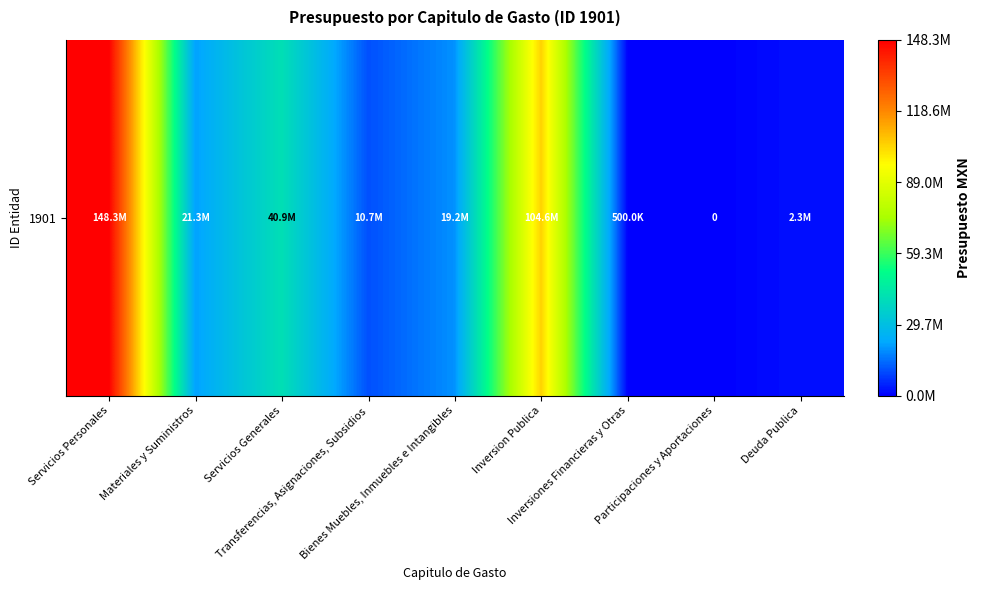

List the labels in order of value, smallest first.

Participaciones y Aportaciones, Inversiones Financieras y Otras, Deuda Publica, Transferencias, Asignaciones, Subsidios, Bienes Muebles, Inmuebles e Intangibles, Materiales y Suministros, Servicios Generales, Inversion Publica, Servicios Personales